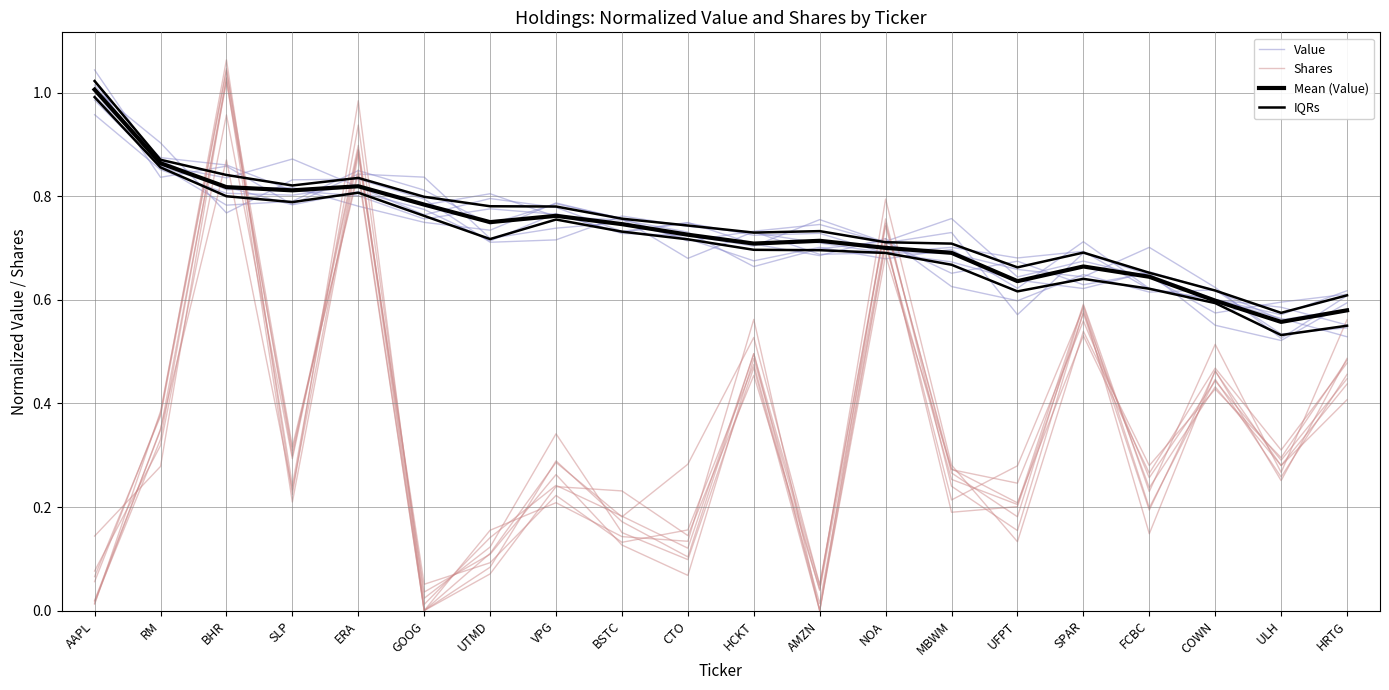

The value of Shares at NOA is 1.1. True or false?

False